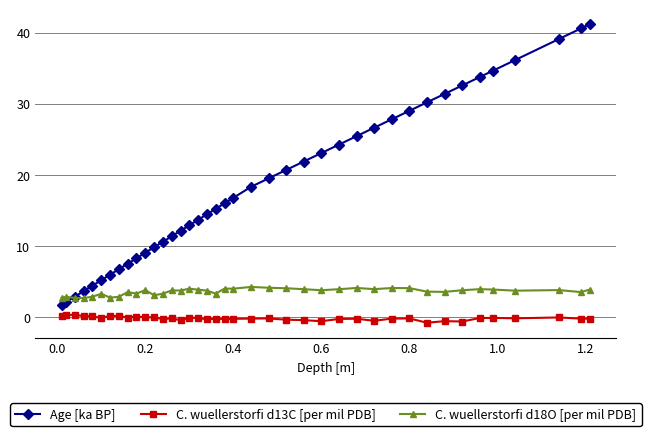

How many data points does each series have?

40